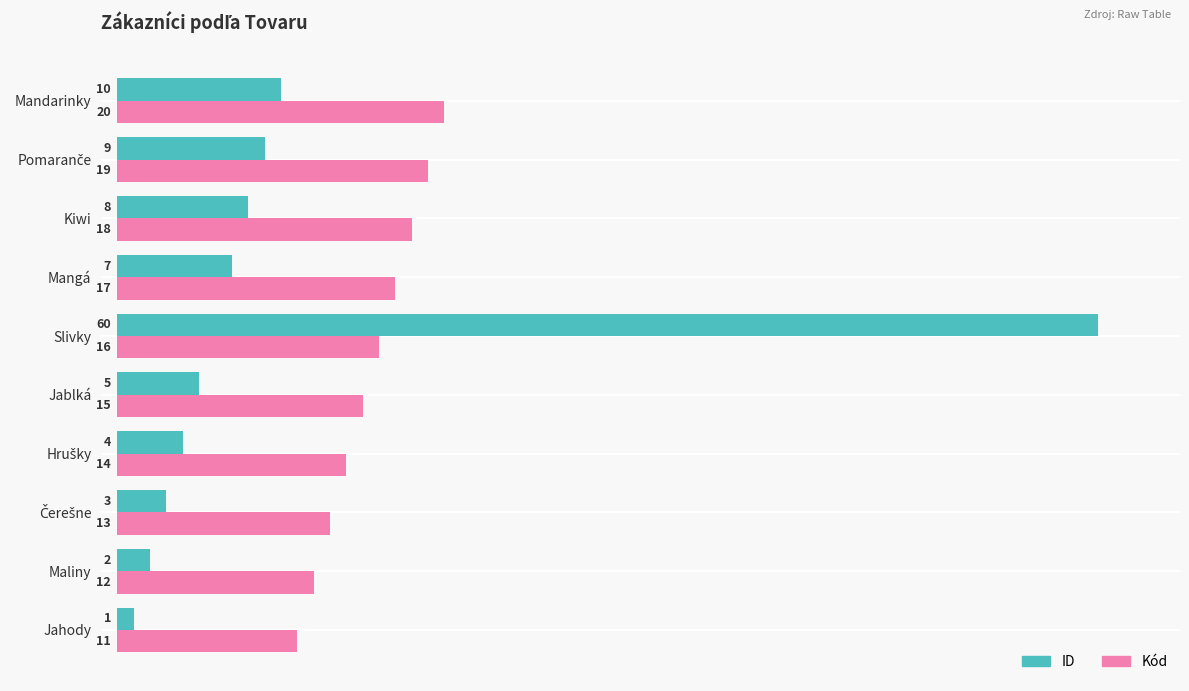

At Jablká, list the series in order from largest to smallest.

Kód, ID